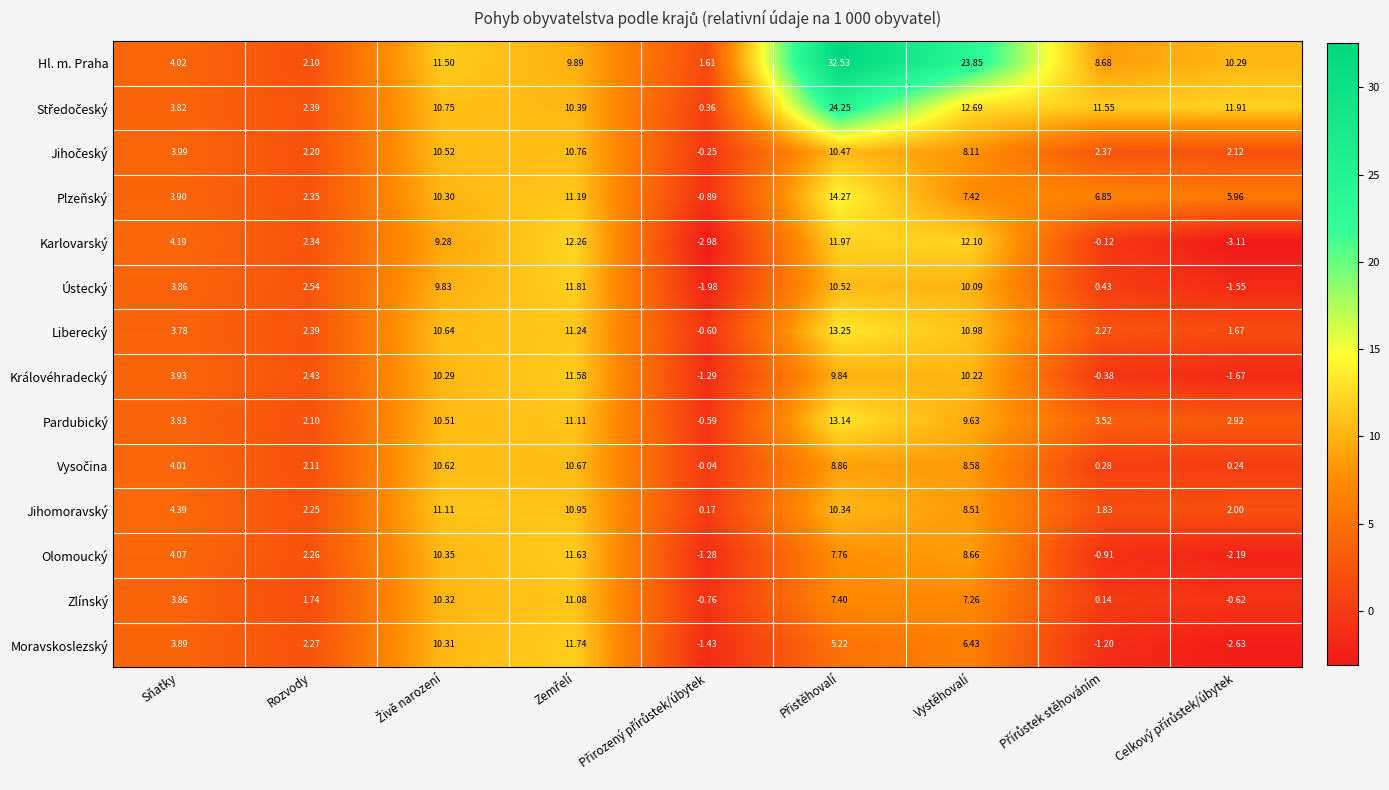

Which series has the largest total across all categories?

Hl. m. Praha